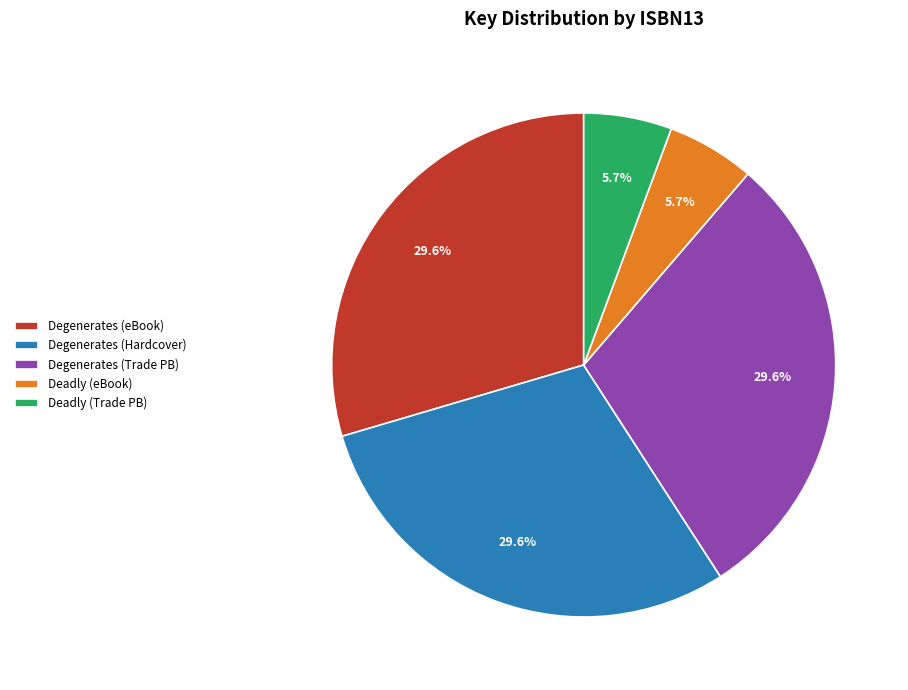

Approximately how many times larger is the value at Degenerates (eBook) compared to Degenerates (Trade PB)?

1.0